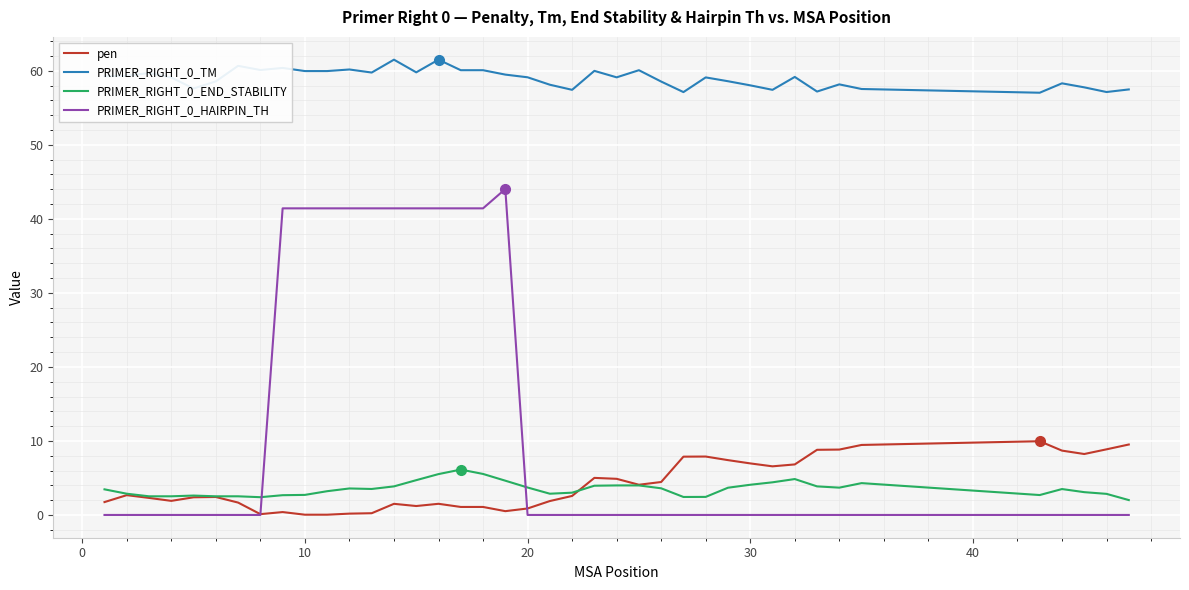

What is the highest value of the PRIMER_RIGHT_0_END_STABILITY series?

6.1